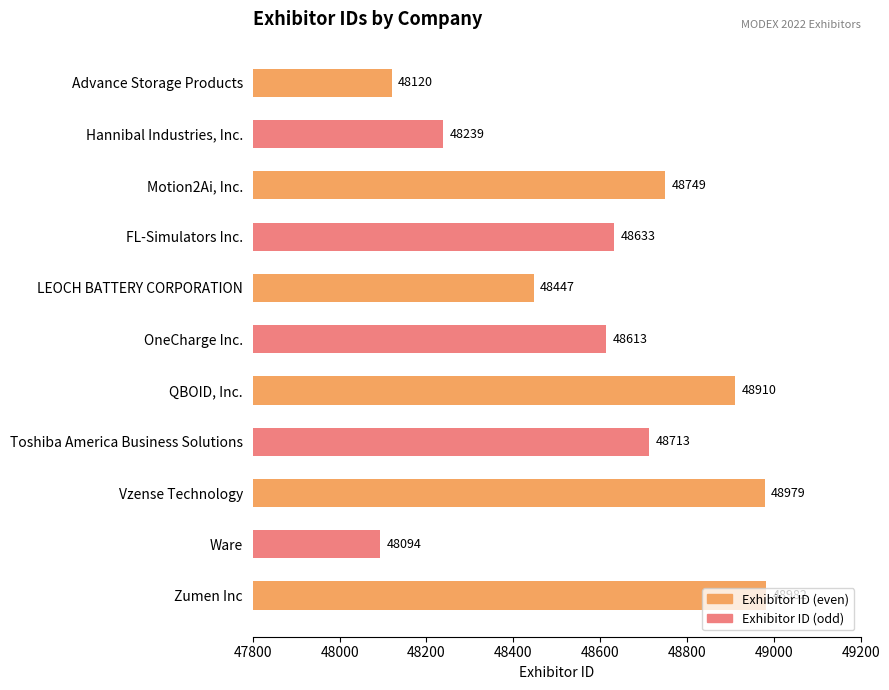

List the labels in order of value, largest first.

Zumen Inc, Vzense Technology, QBOID, Inc., Motion2Ai, Inc., Toshiba America Business Solutions, FL-Simulators Inc., OneCharge Inc., LEOCH BATTERY CORPORATION, Hannibal Industries, Inc., Advance Storage Products, Ware